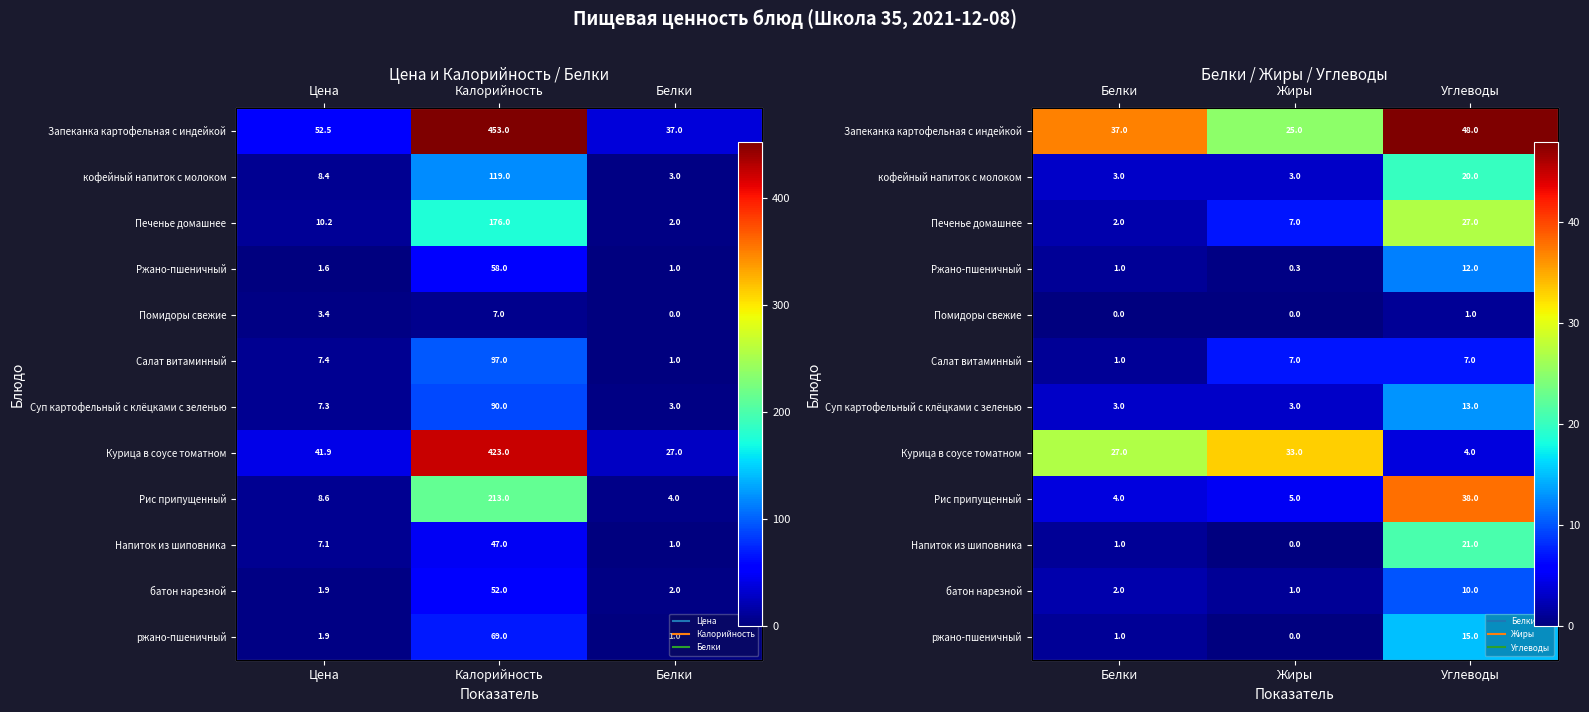

True or false: Суп картофельный с клёцками с зеленью has a value of 0.9 at Белки.

False